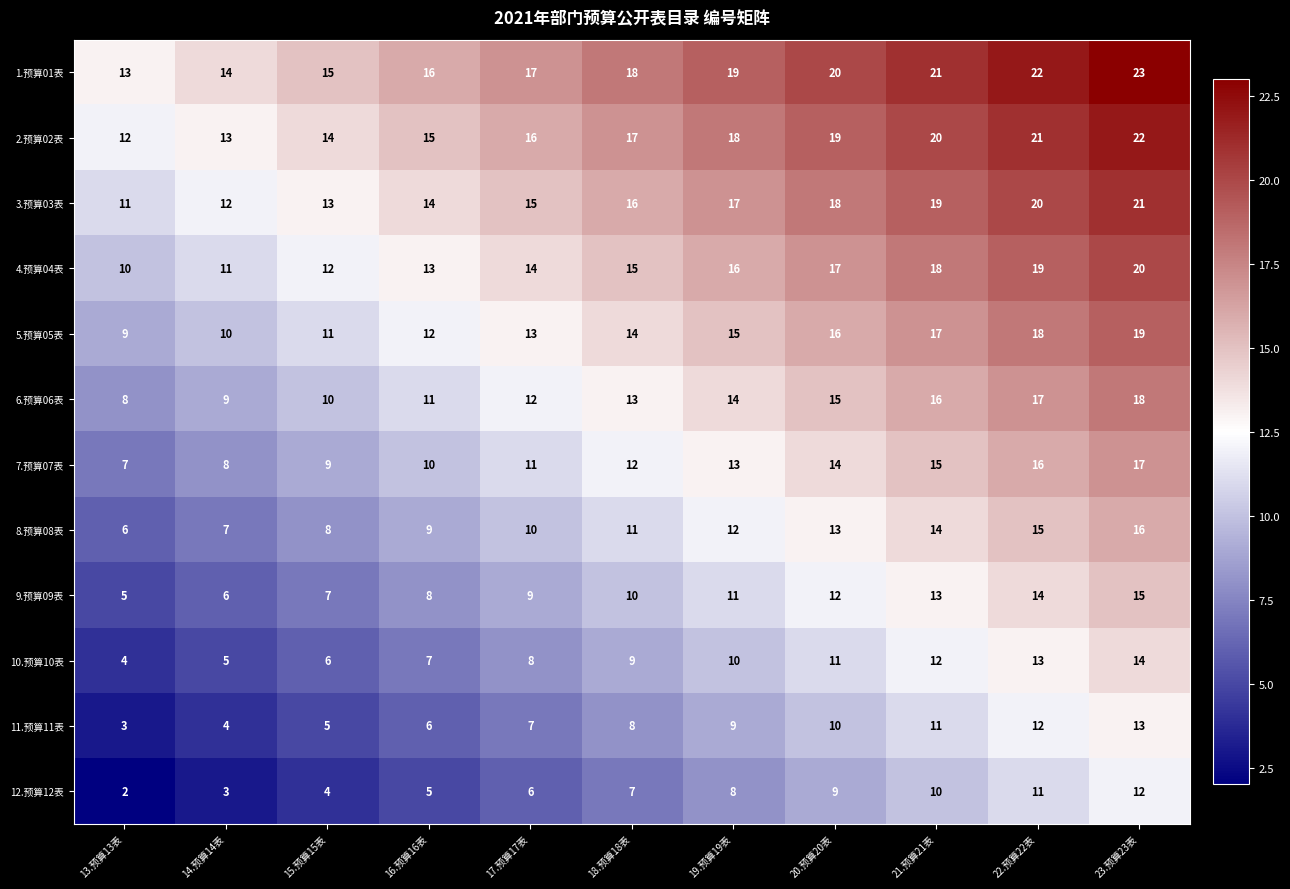

At 22.预算22表, list the series in order from smallest to largest.

12.预算12表, 11.预算11表, 10.预算10表, 9.预算09表, 8.预算08表, 7.预算07表, 6.预算06表, 5.预算05表, 4.预算04表, 3.预算03表, 2.预算02表, 1.预算01表